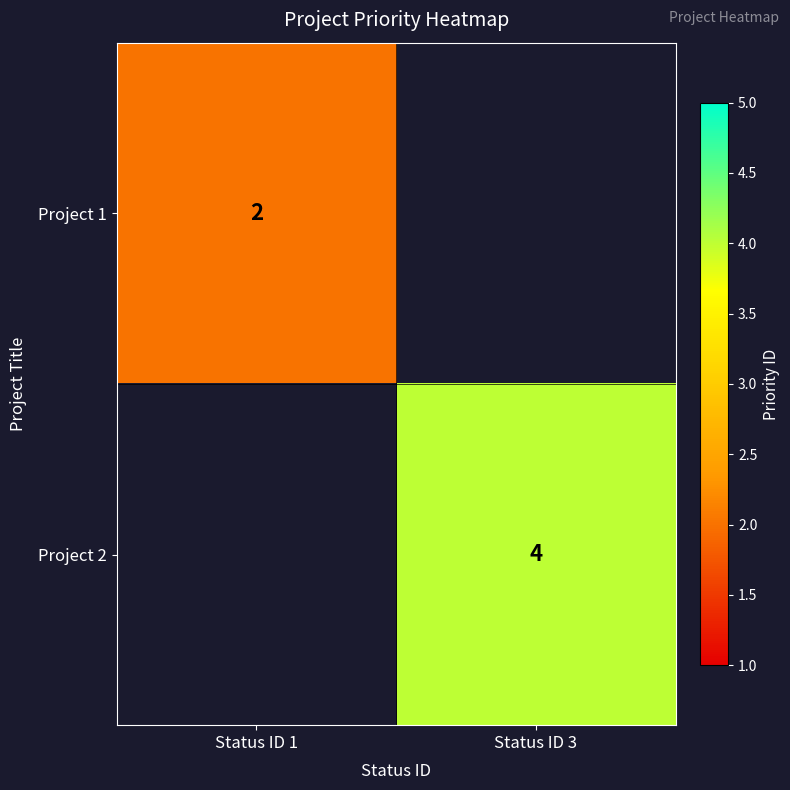

Between Status ID 1 and Status ID 3, which is larger?

Status ID 3